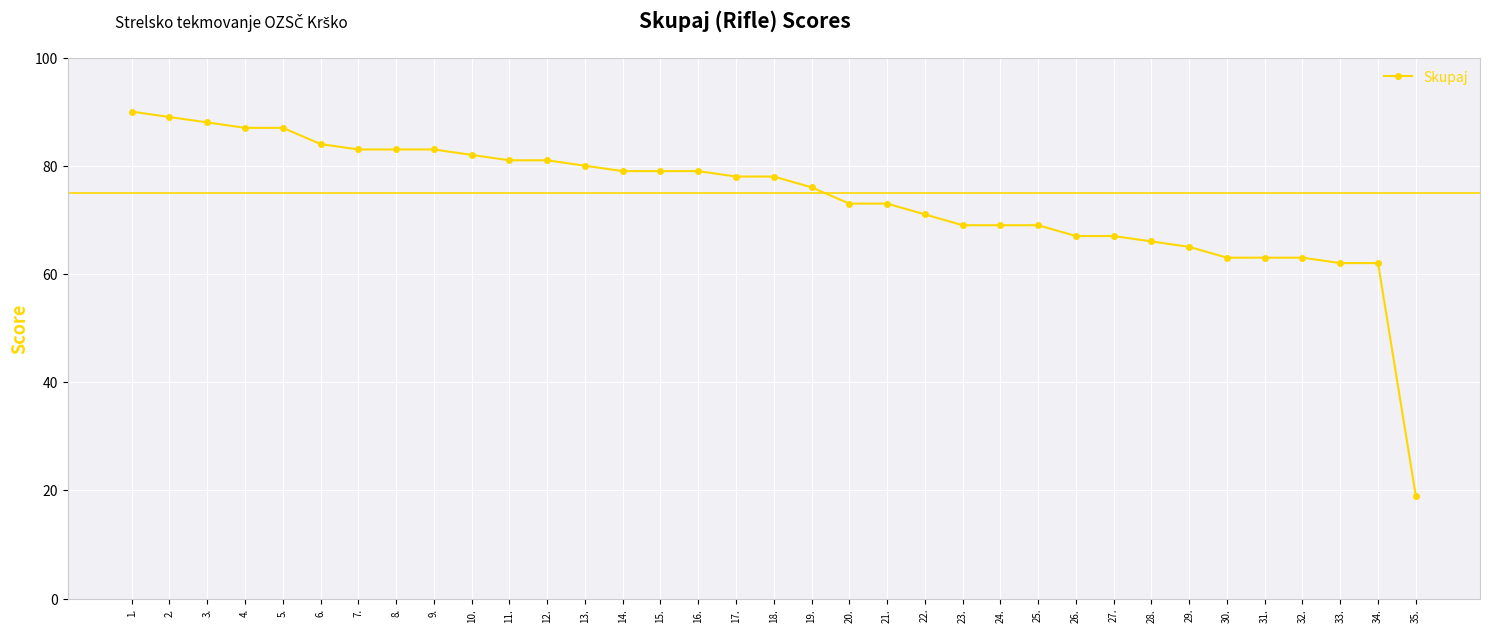

Which has a higher value, 29. or 24.?

24.